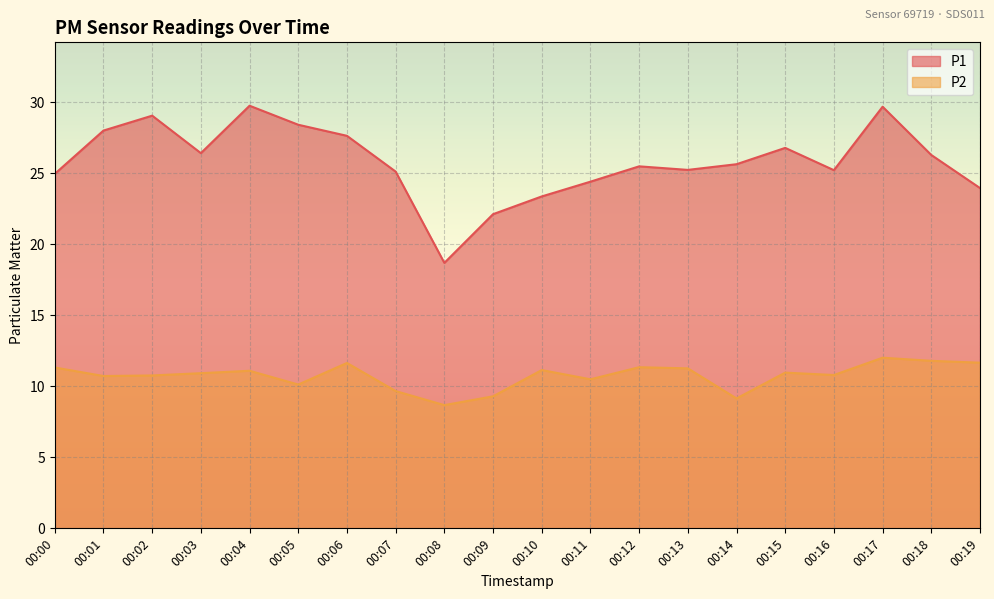

True or false: P2 has more than 1 points higher than both neighbors.

True